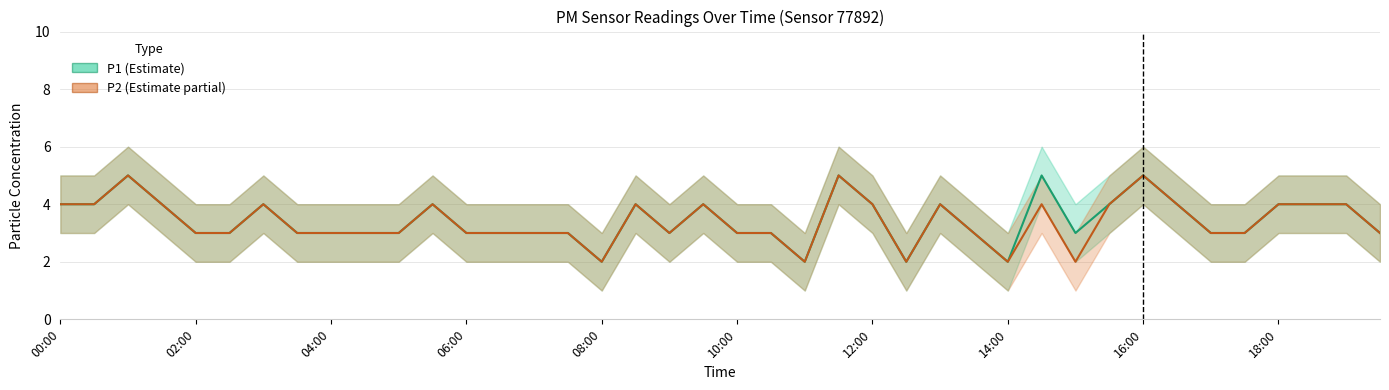

True or false: P2 and P1 cross at least once.

False